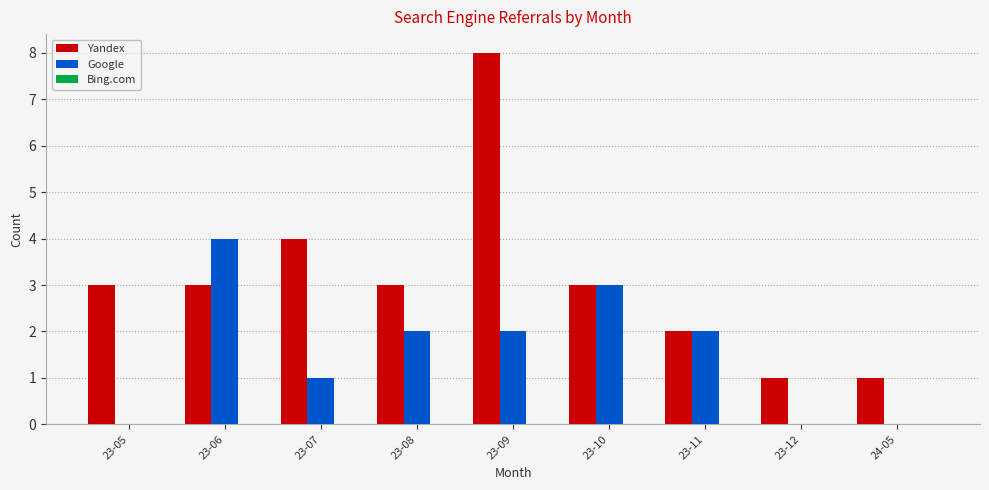

Count the number of categories in the chart.

9